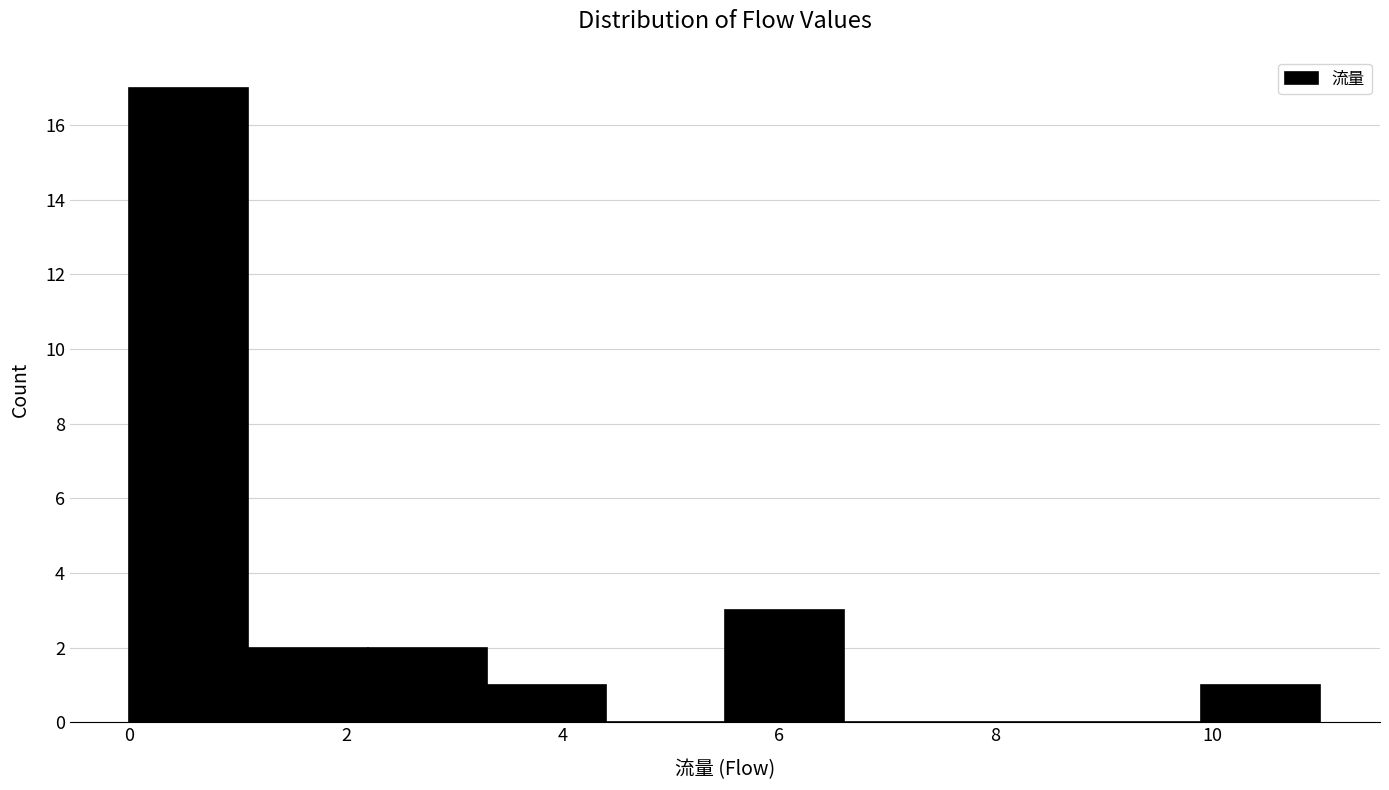

Which range on the x-axis has the tallest bar?

0.0 to 1.1